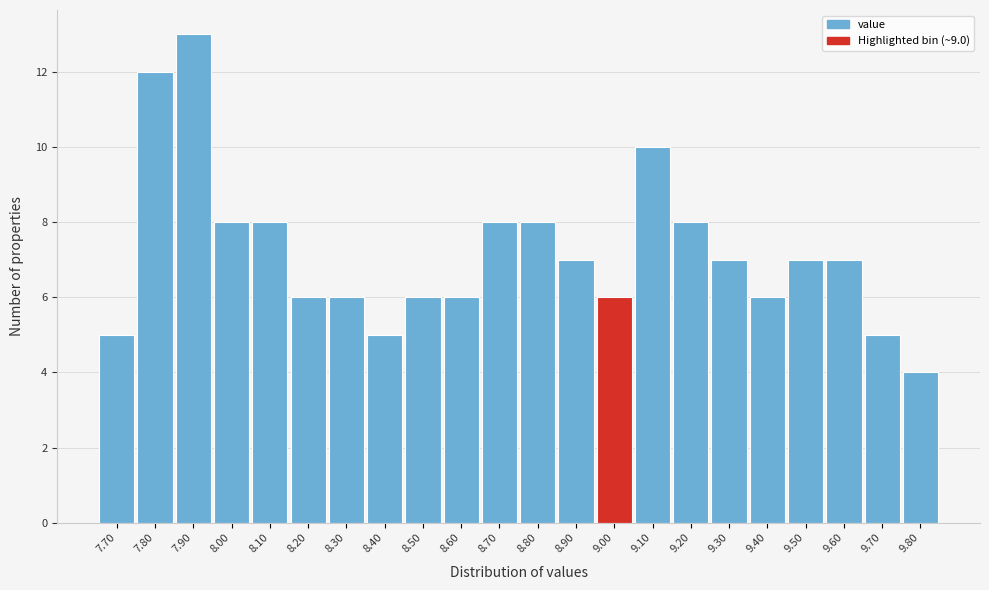

Reading left to right, list every bar in this chart as the range it spans on the x-axis followed by its height. The values are not printed on the chart, so give them approximately, as read against the axis.

7.65 to 7.75: 5
7.75 to 7.85: 12
7.85 to 7.95: 13
7.95 to 8.05: 8
8.05 to 8.15: 8
8.15 to 8.25: 6
8.25 to 8.35: 6
8.35 to 8.45: 5
8.45 to 8.55: 6
8.55 to 8.65: 6
8.65 to 8.75: 8
8.75 to 8.85: 8
8.85 to 8.95: 7
8.95 to 9.05: 6
9.05 to 9.15: 10
9.15 to 9.25: 8
9.25 to 9.35: 7
9.35 to 9.45: 6
9.45 to 9.55: 7
9.55 to 9.65: 7
9.65 to 9.75: 5
9.75 to 9.85: 4